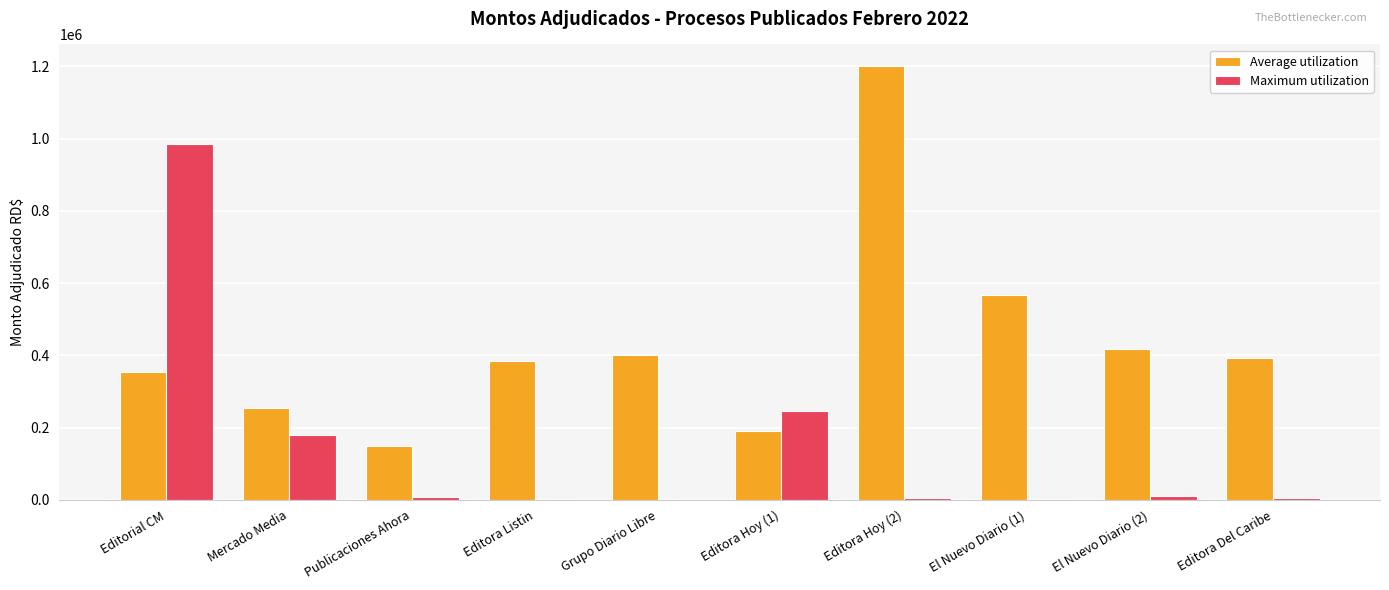

What is the average value of the Average utilization series?

430591.3